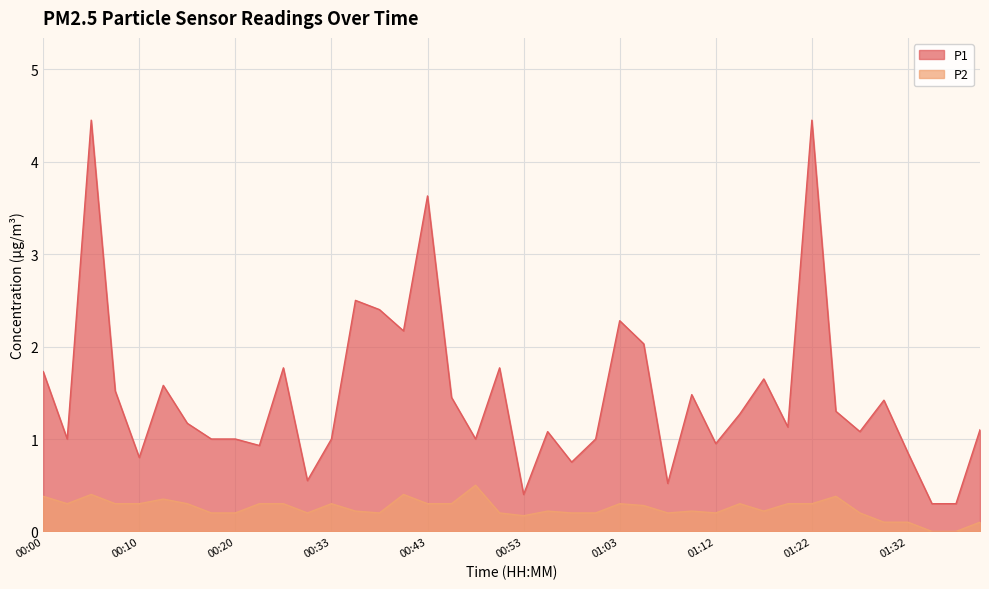

What are all the series names shown in the legend?

P1, P2